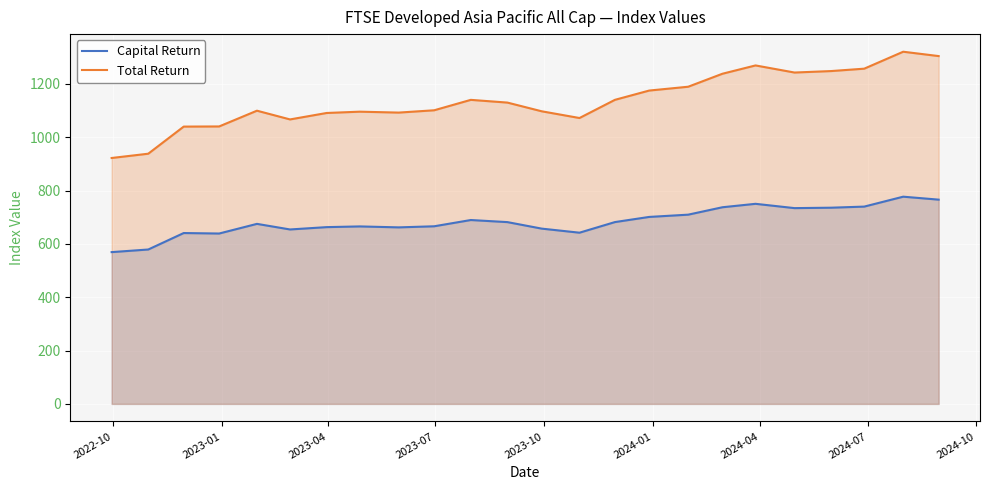

Which series has the widest spread of values?

Total Return